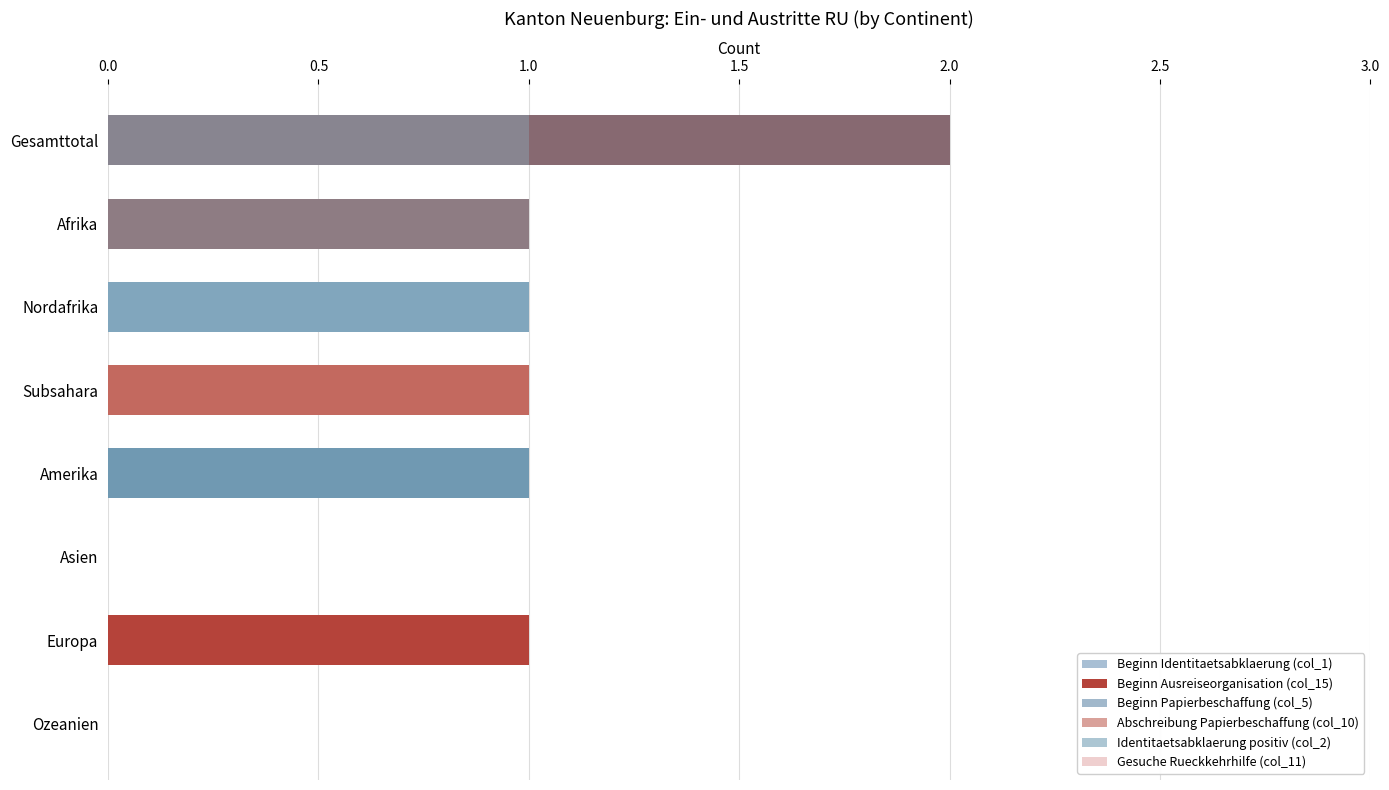

The value of Abschreibung Papierbeschaffung (col_10) at Ozeanien is 0.0. True or false?

True